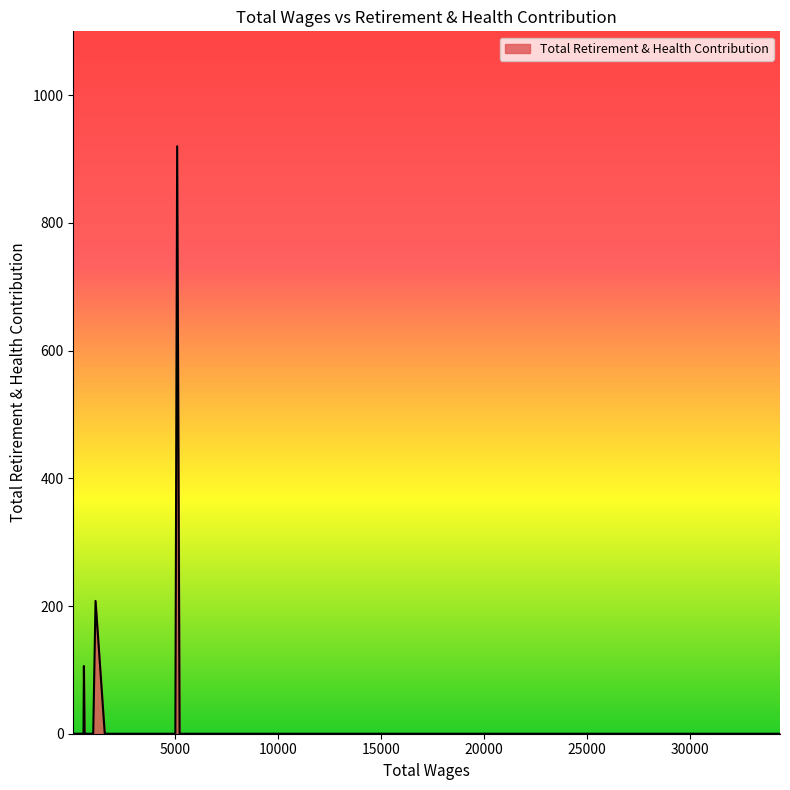

How many lines are shown in the chart?

1